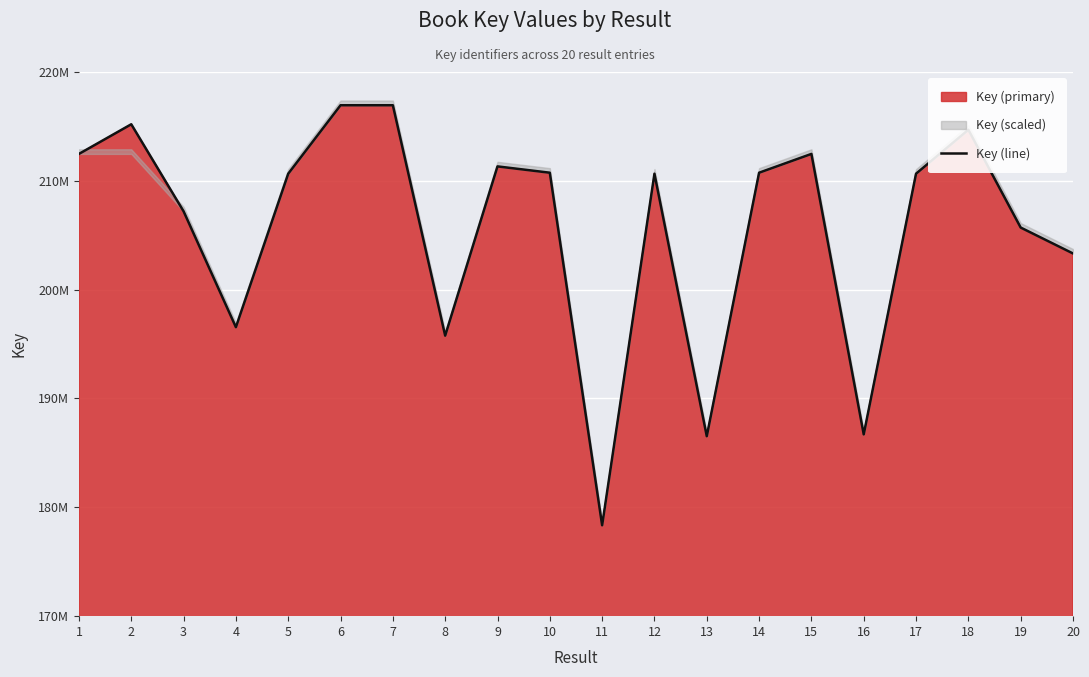

Reading left to right, what are all the values shown in this chart?

212474295	215198104	207198363	196552743	210654874	216944774	216944569	195775573	211326019	210745622	178351102	210655248	186535550	210745569	212473200	186703425	210655165	214691044	205707615	203326376